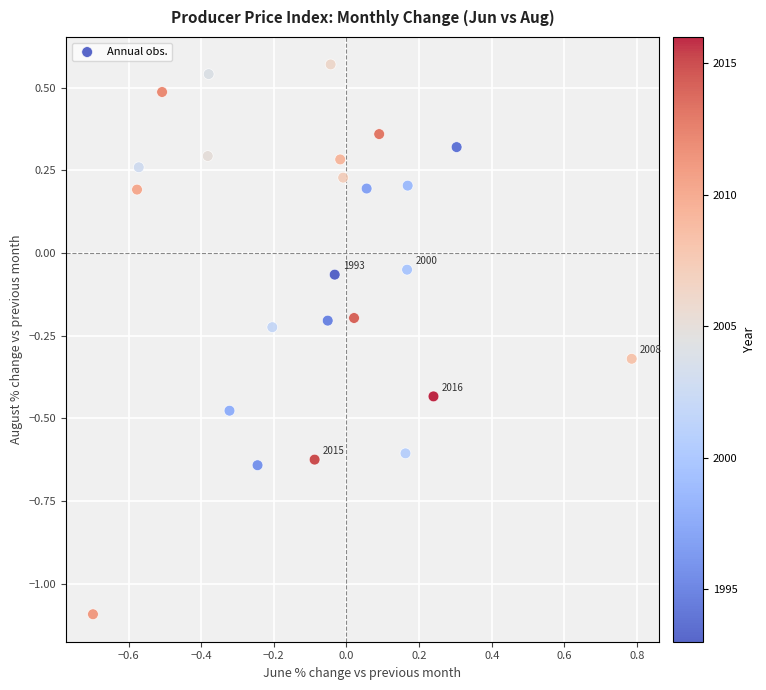

What is the range of Y values (max minus min)?

1.7